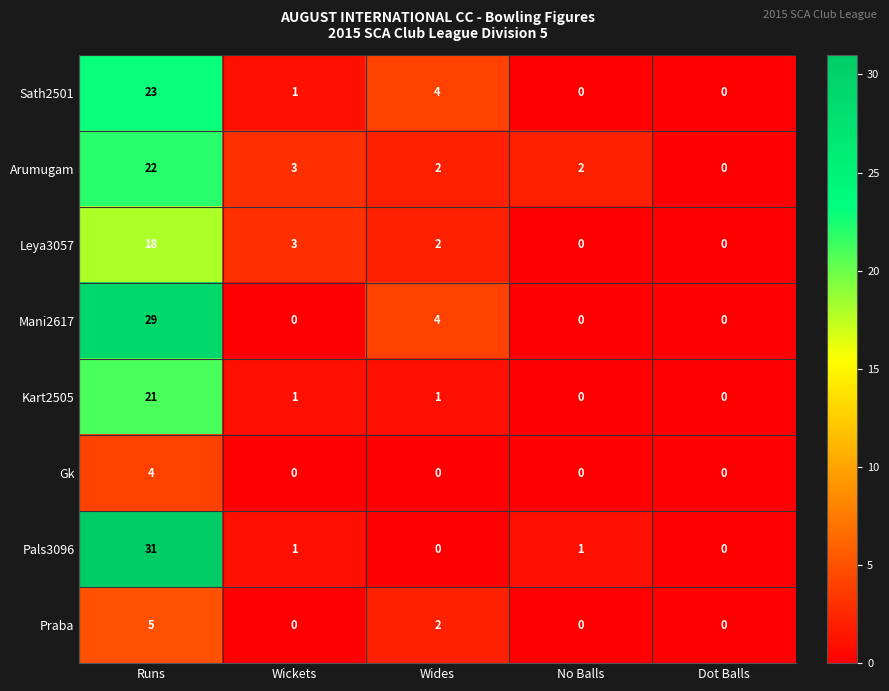

At which category is the sum across all series the highest?

Runs